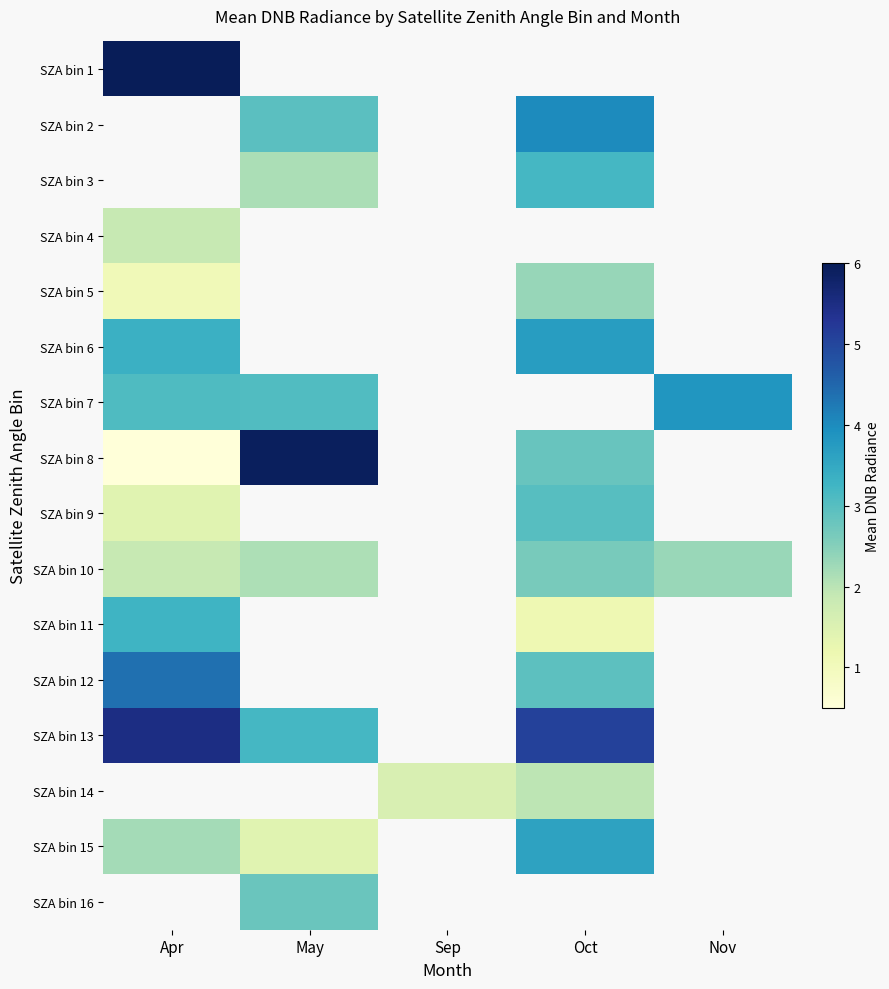

Is the value of SZA bin 5 at Apr greater than the value of SZA bin 10 at May?

No